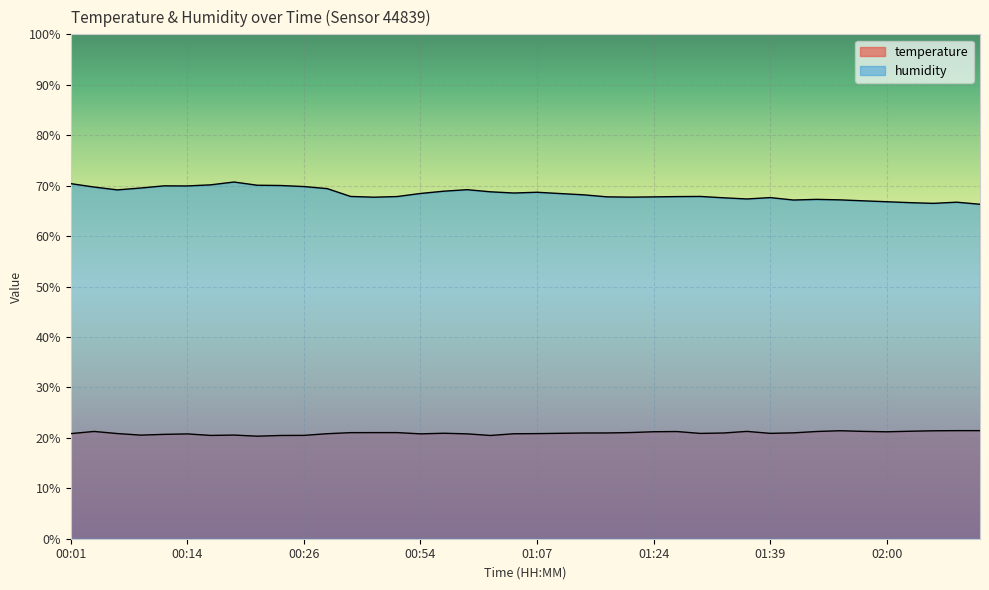

True or false: humidity and temperature cross at least once.

False